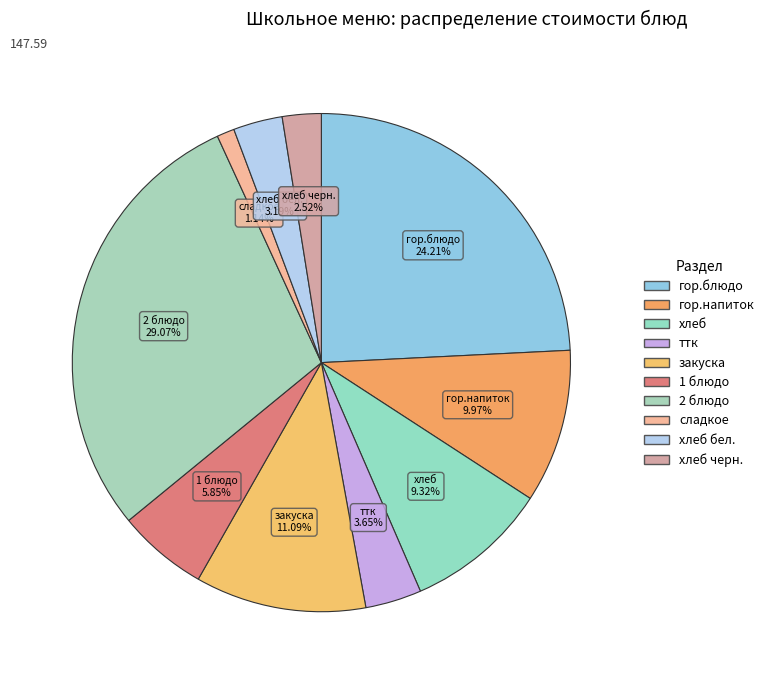

How many slices are in this pie chart?

10